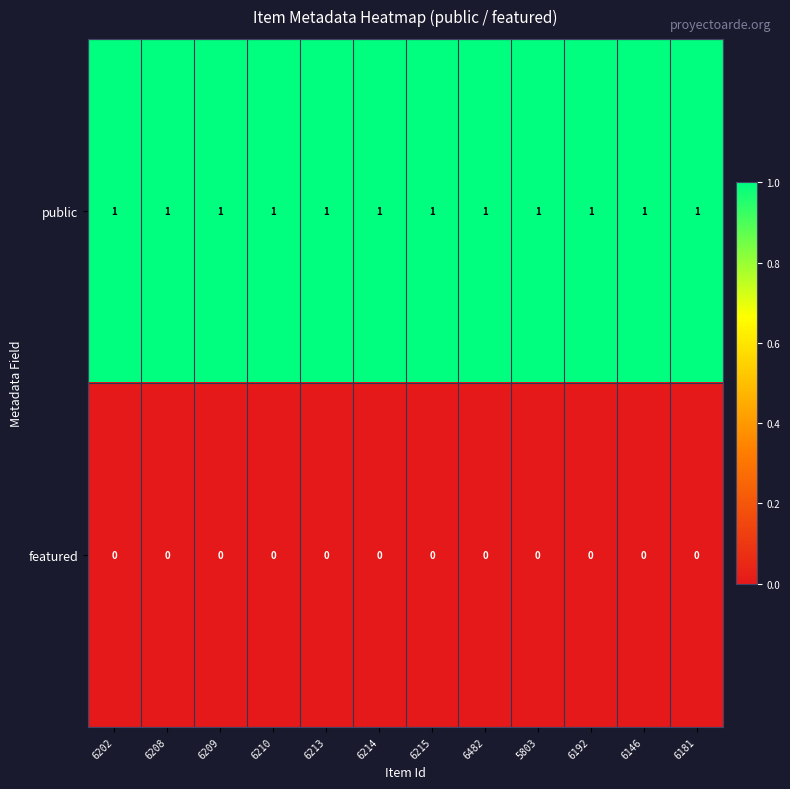

Rank the series at 6146 from lowest to highest value.

featured, public